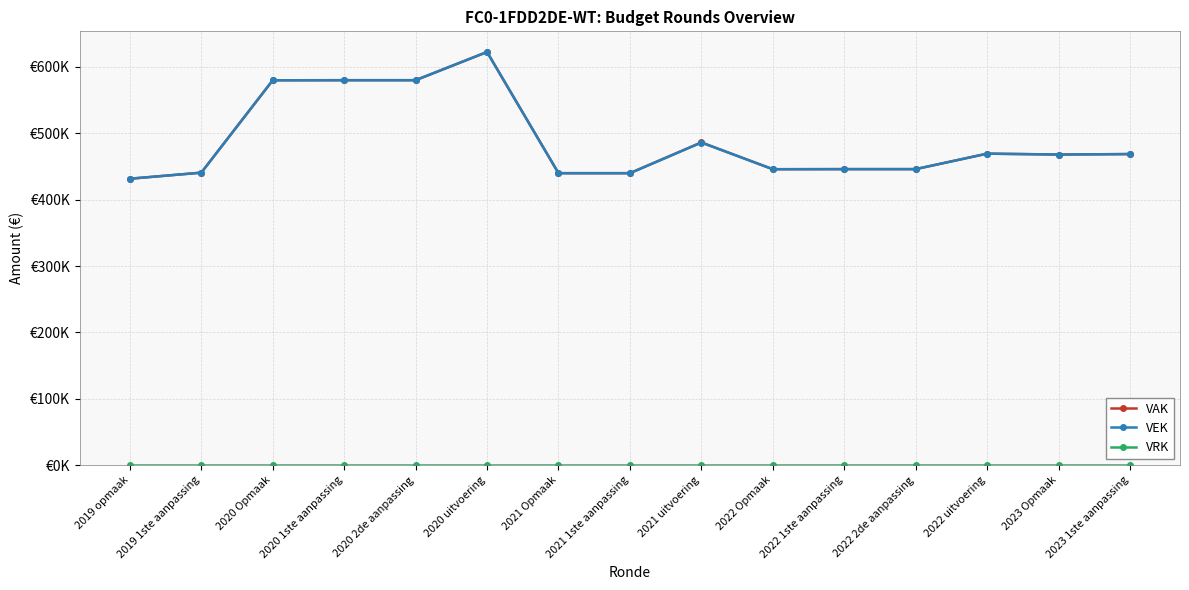

Is this an area chart (filled region under the line)?

No